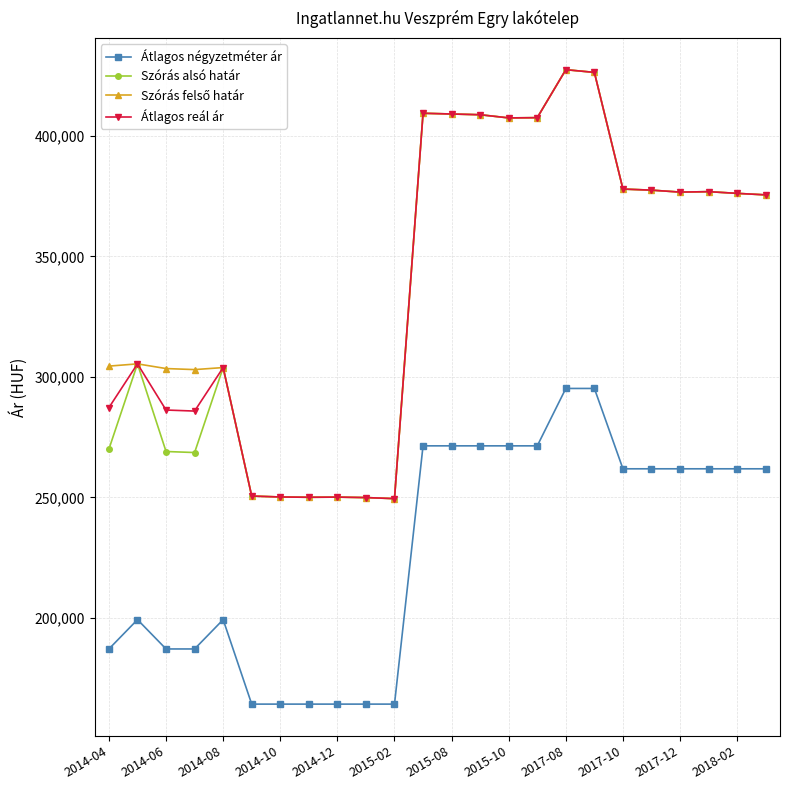

At how many categories does at least one series exceed 236286?

24